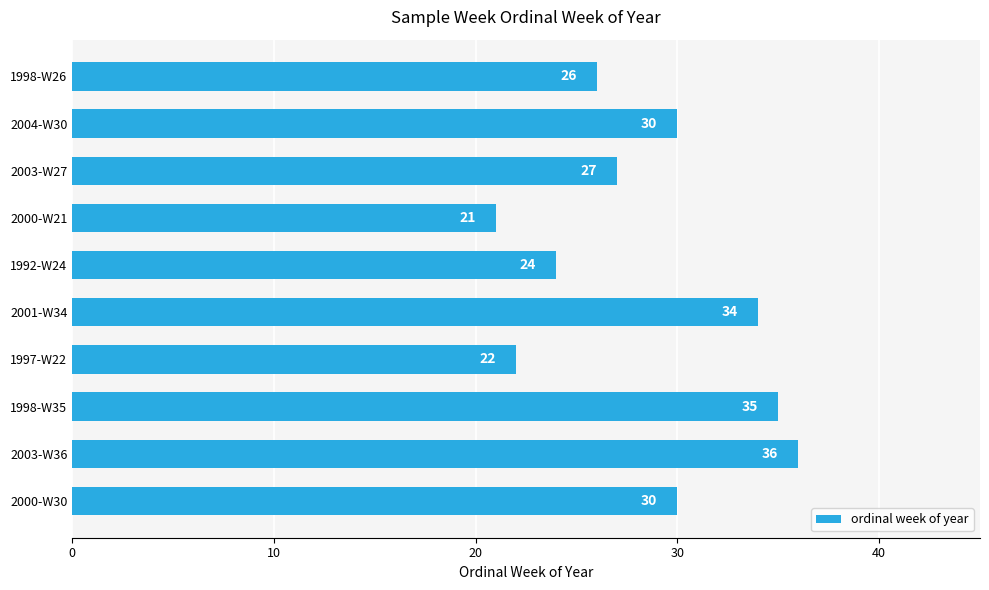

What is the sum of all values?

285